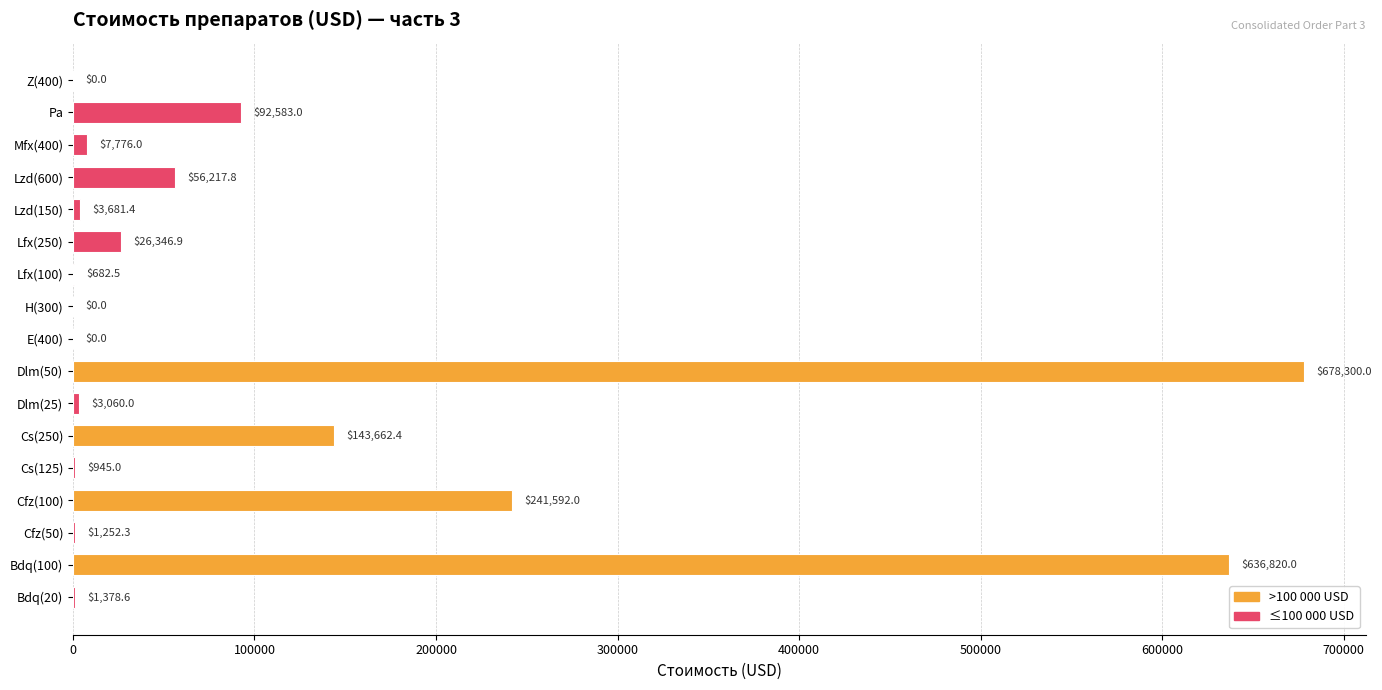

The chart shows a value of 3060.0 at Dlm(25). True or false?

True